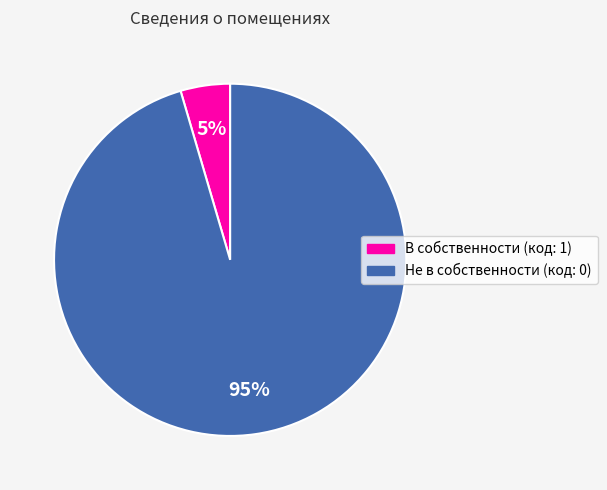

Is there a majority slice in this chart?

Yes